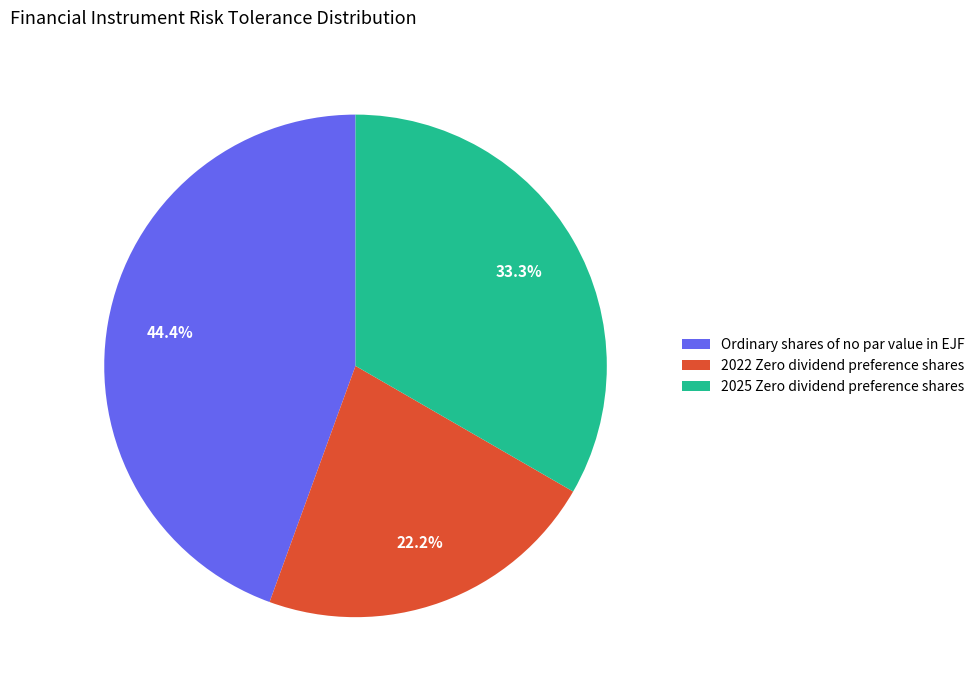

Between 2022 Zero dividend preference shares and Ordinary shares of no par value in EJF, which is larger?

Ordinary shares of no par value in EJF